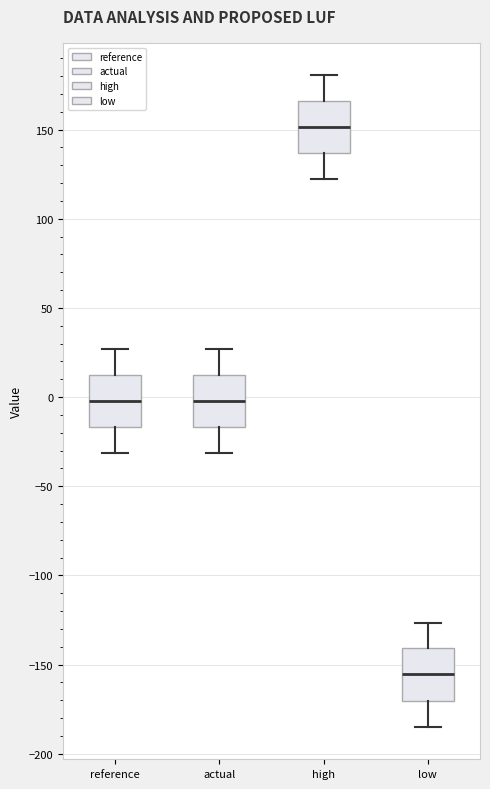

Reading left to right, read every box against the y-axis: the position of its median line, the range the box covers, and the ends of its whiskers. The values are not printed on the chart, so give them approximately, as read against the axis.

reference: median 0, box -15 to 15, whiskers -30 to 25
actual: median 0, box -15 to 15, whiskers -30 to 25
high: median 150, box 135 to 165, whiskers 120 to 180
low: median -155, box -170 to -140, whiskers -185 to -125